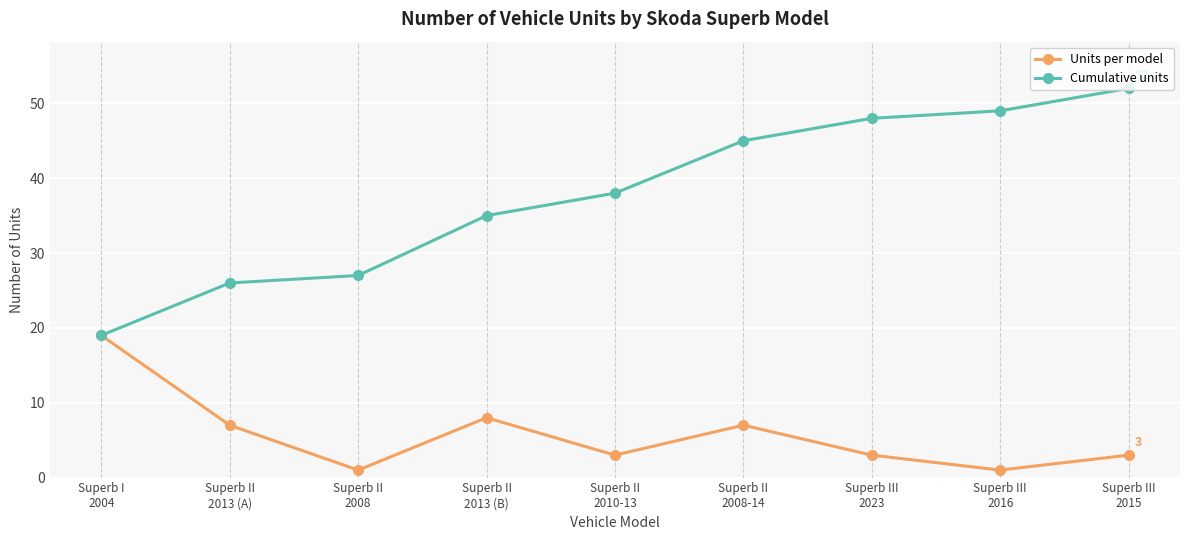

What value does the Units per model series have at Superb II
2010-13?

3